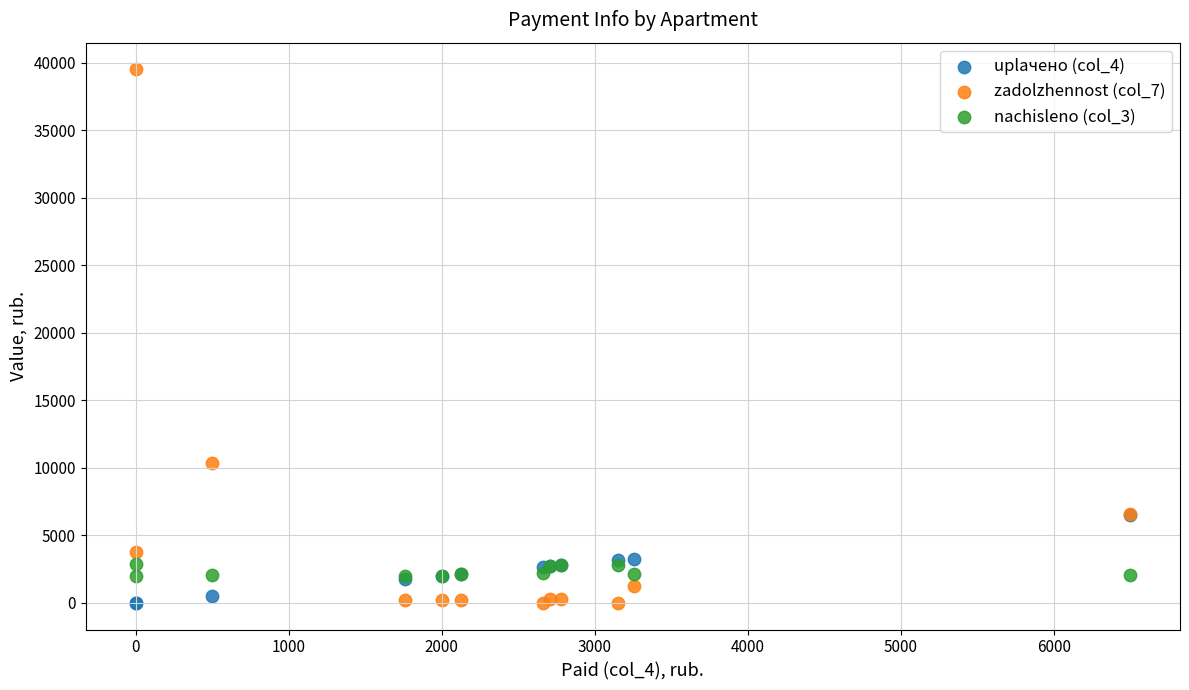

Across all series, what Y value is closest to 19762?

10324.8